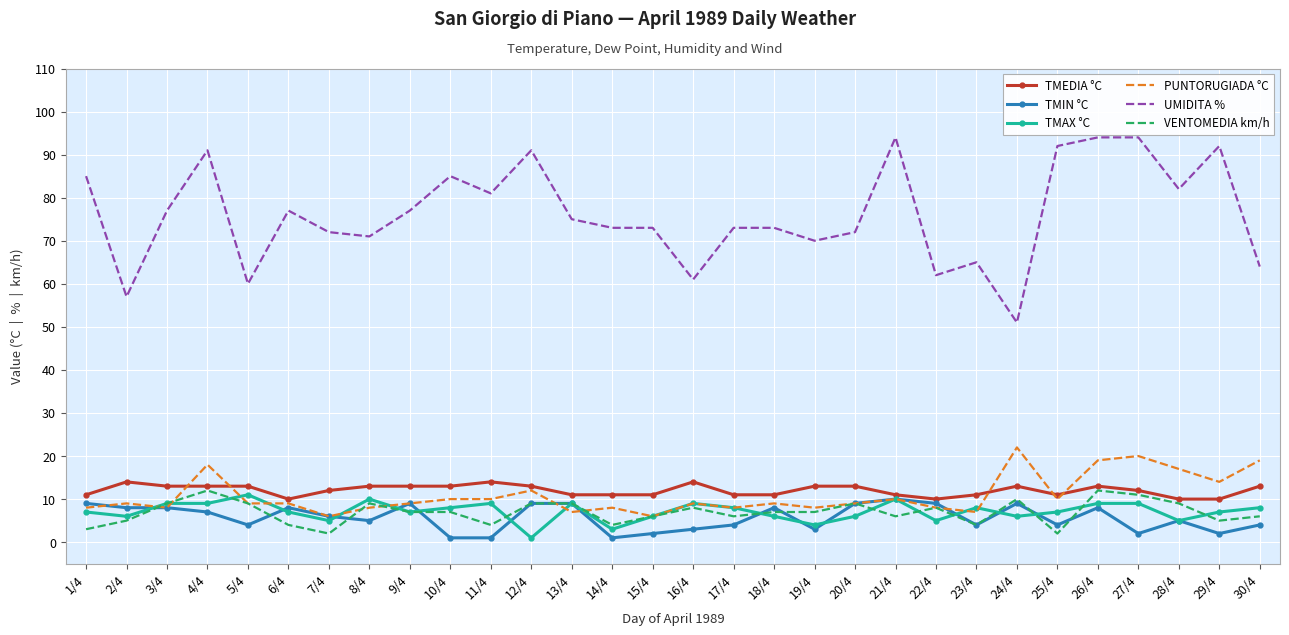

What is the average value of the PUNTORUGIADA °C series?

11